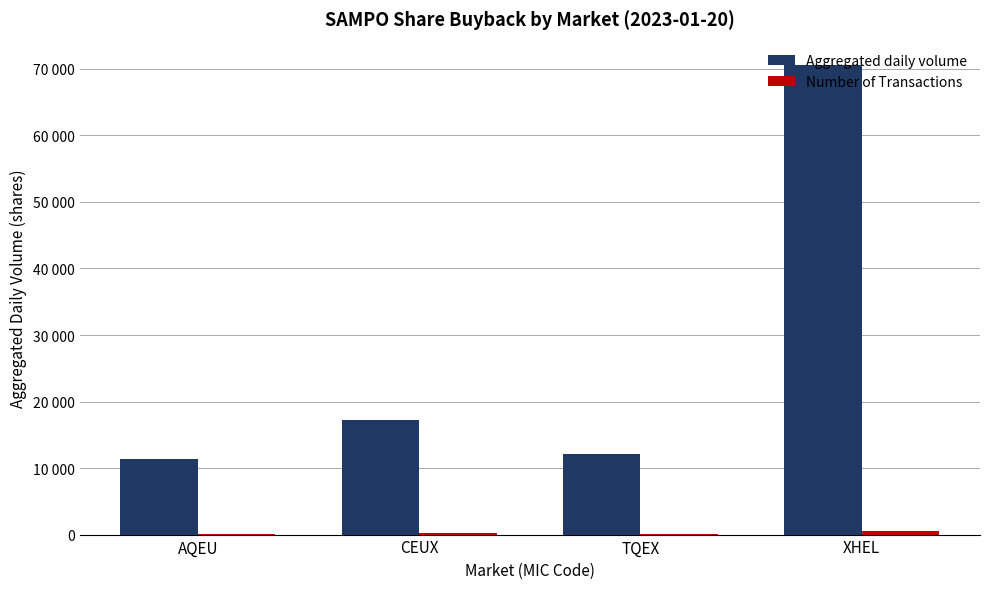

Between AQEU and XHEL, which series saw the biggest shift?

Aggregated daily volume